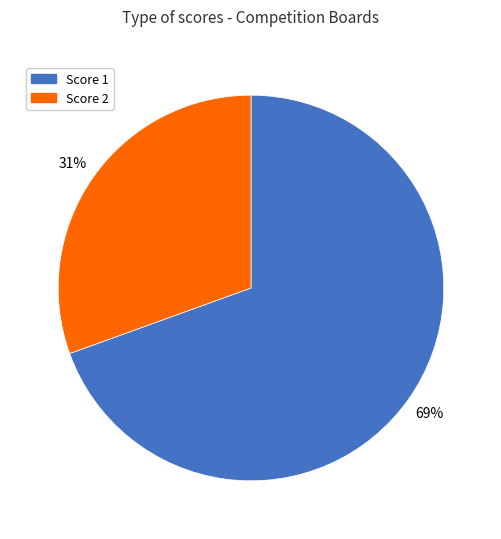

Count the number of slices in the pie.

2